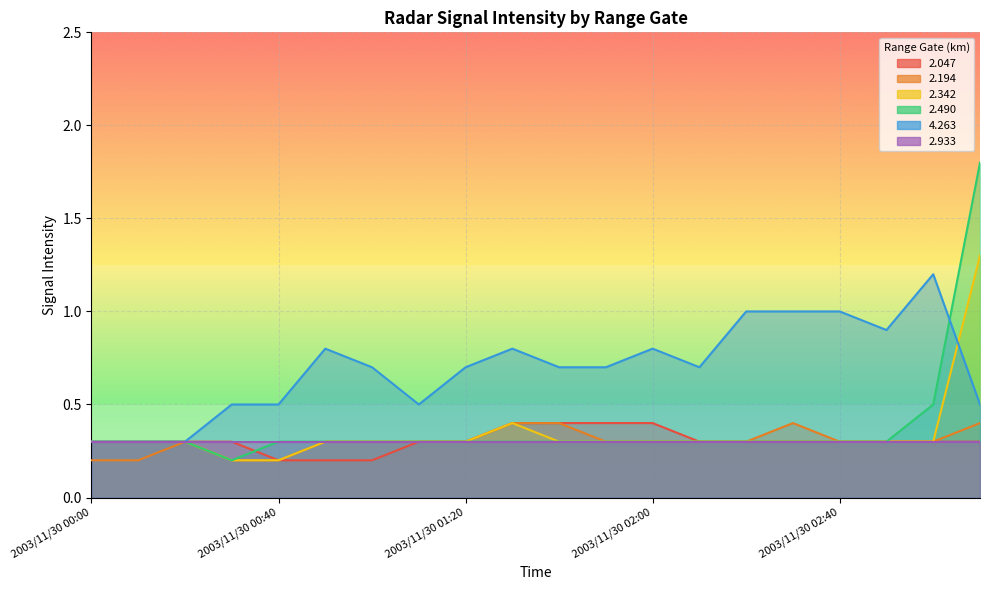

What is the spread (max minus min) of values at 2003/11/30 01:10?

0.2